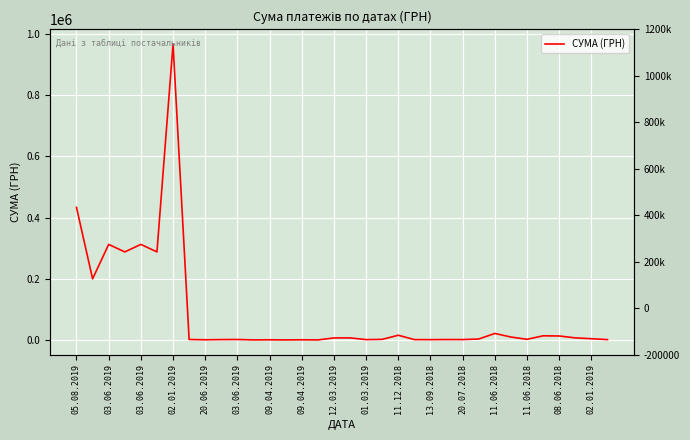

The chart shows a value of 287938.8 at 02.01.2019. True or false?

True